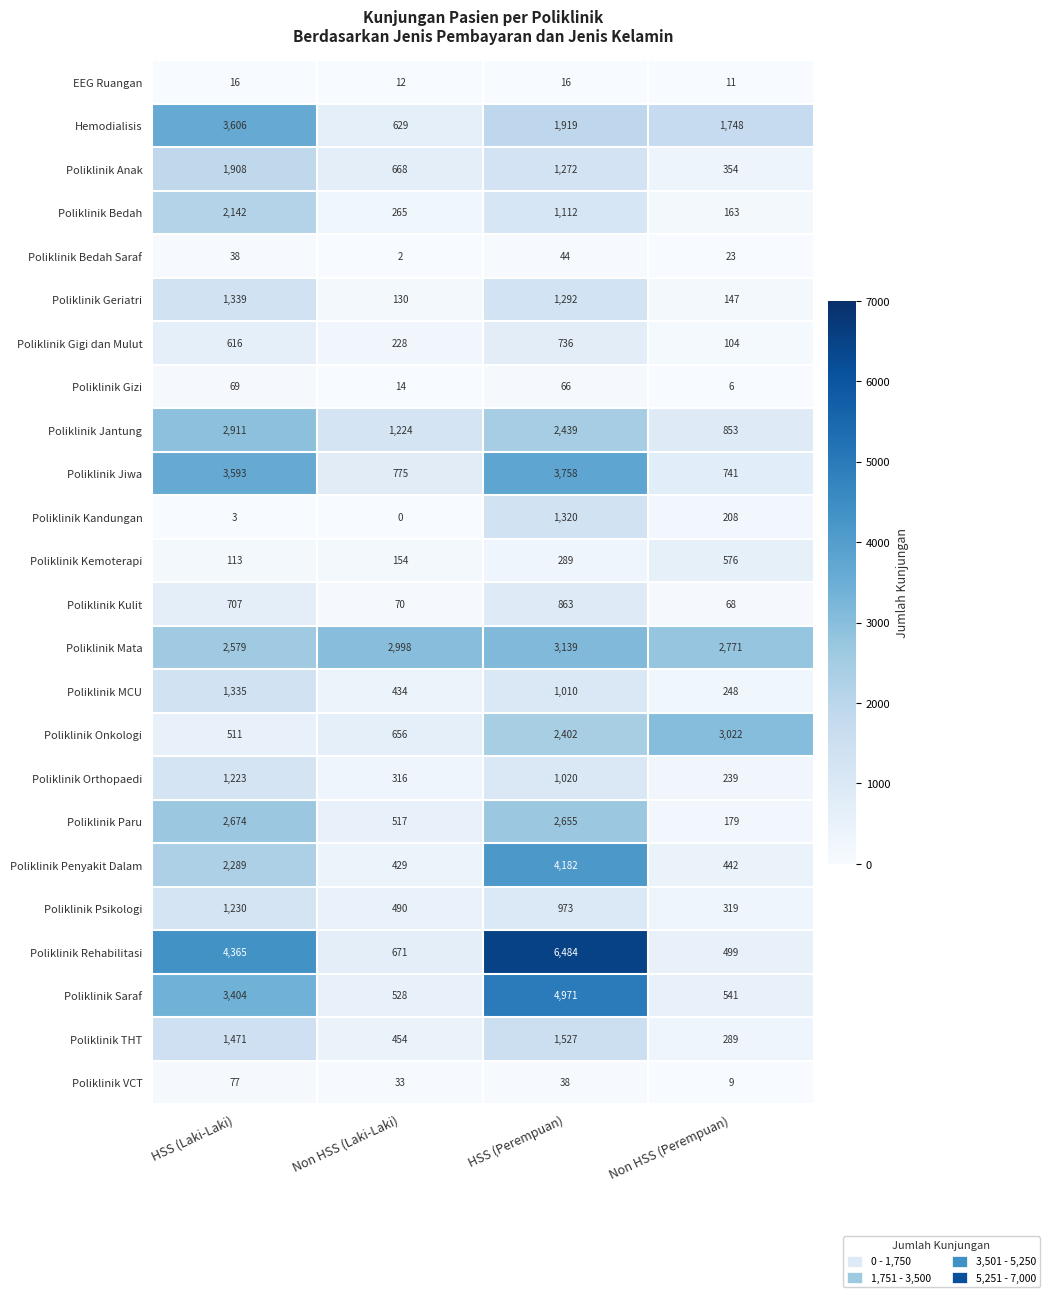

What is the average value of the Poliklinik Saraf series?

2361